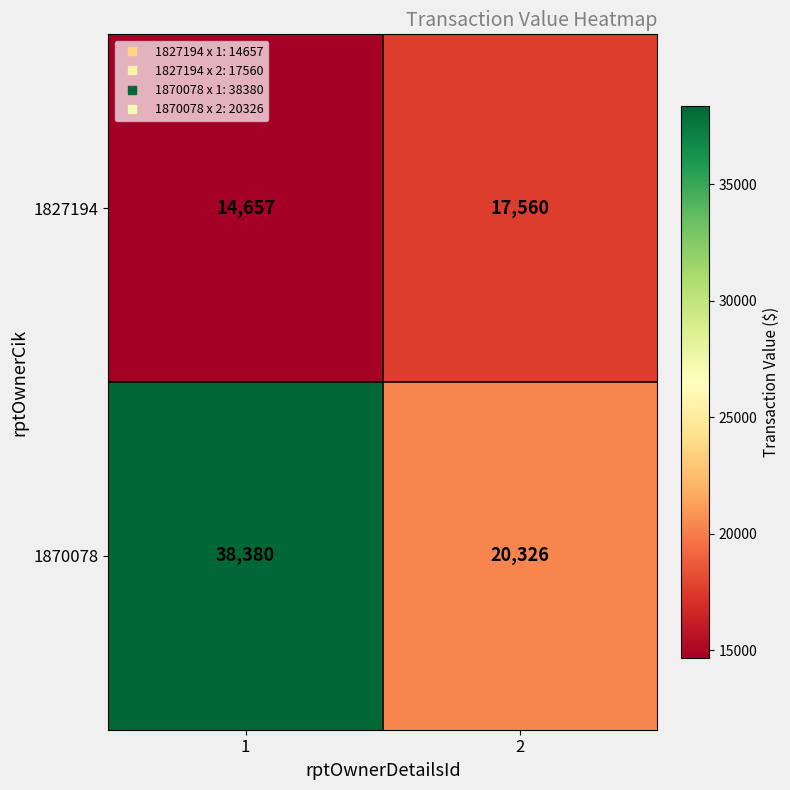

What is the spread (max minus min) of values at 1?

23723